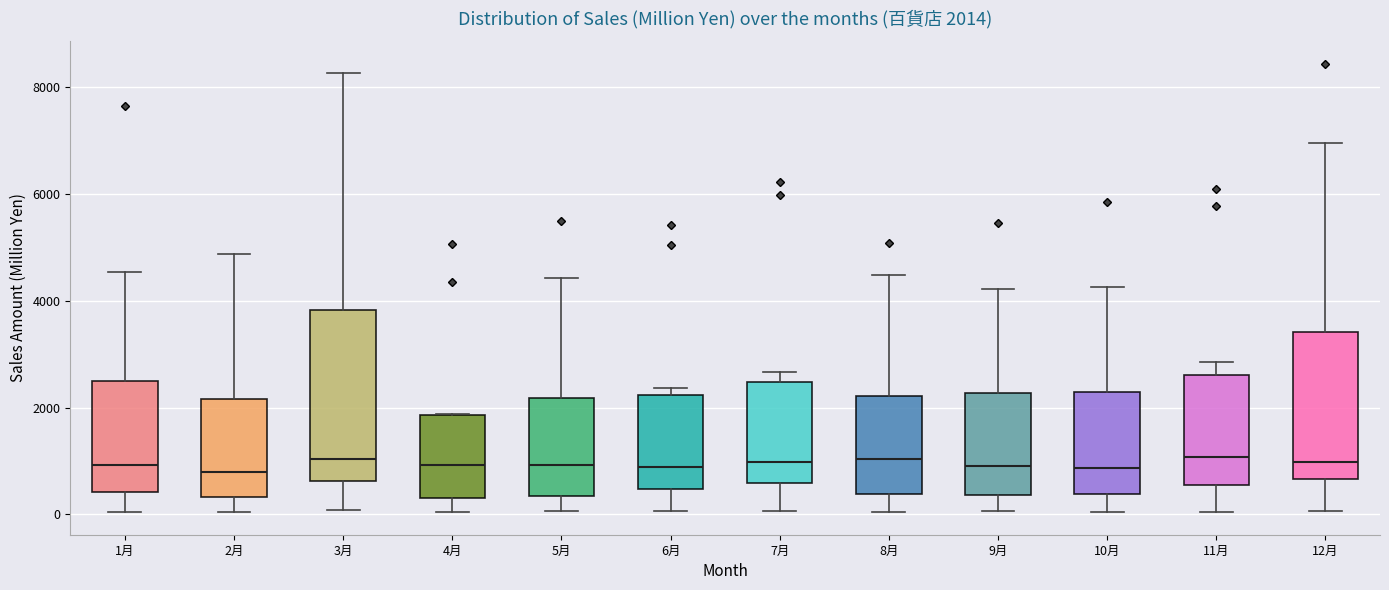

Comparing the boxes themselves (not the whiskers), which one is the tallest?

3月